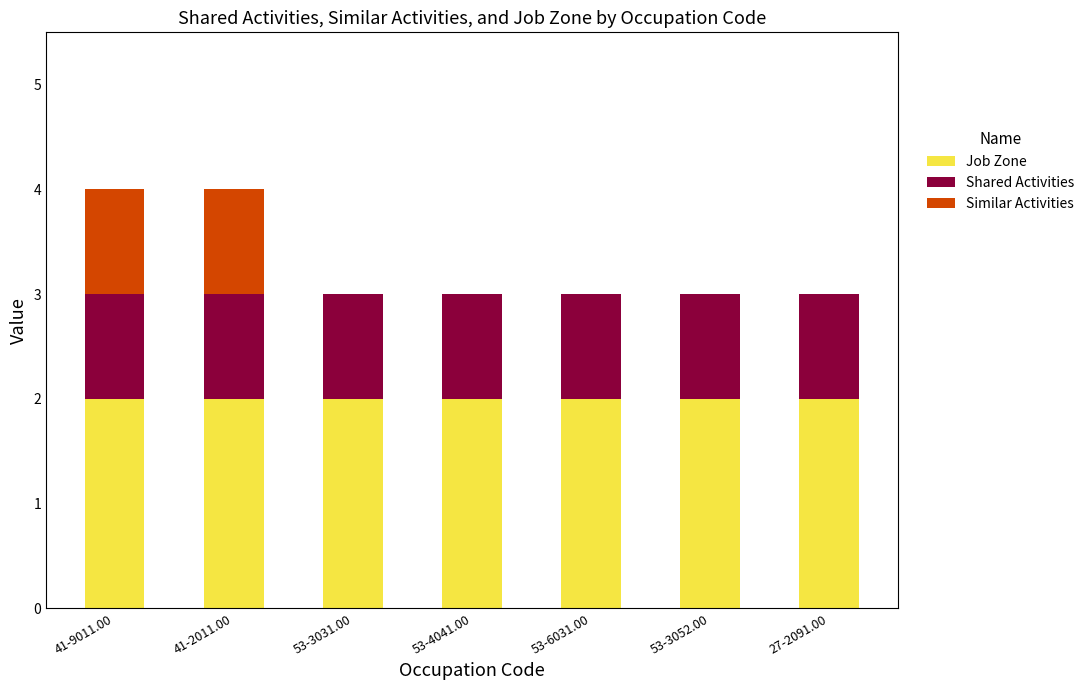

Is it true that Job Zone equals 1 at 53-3052.00?

False